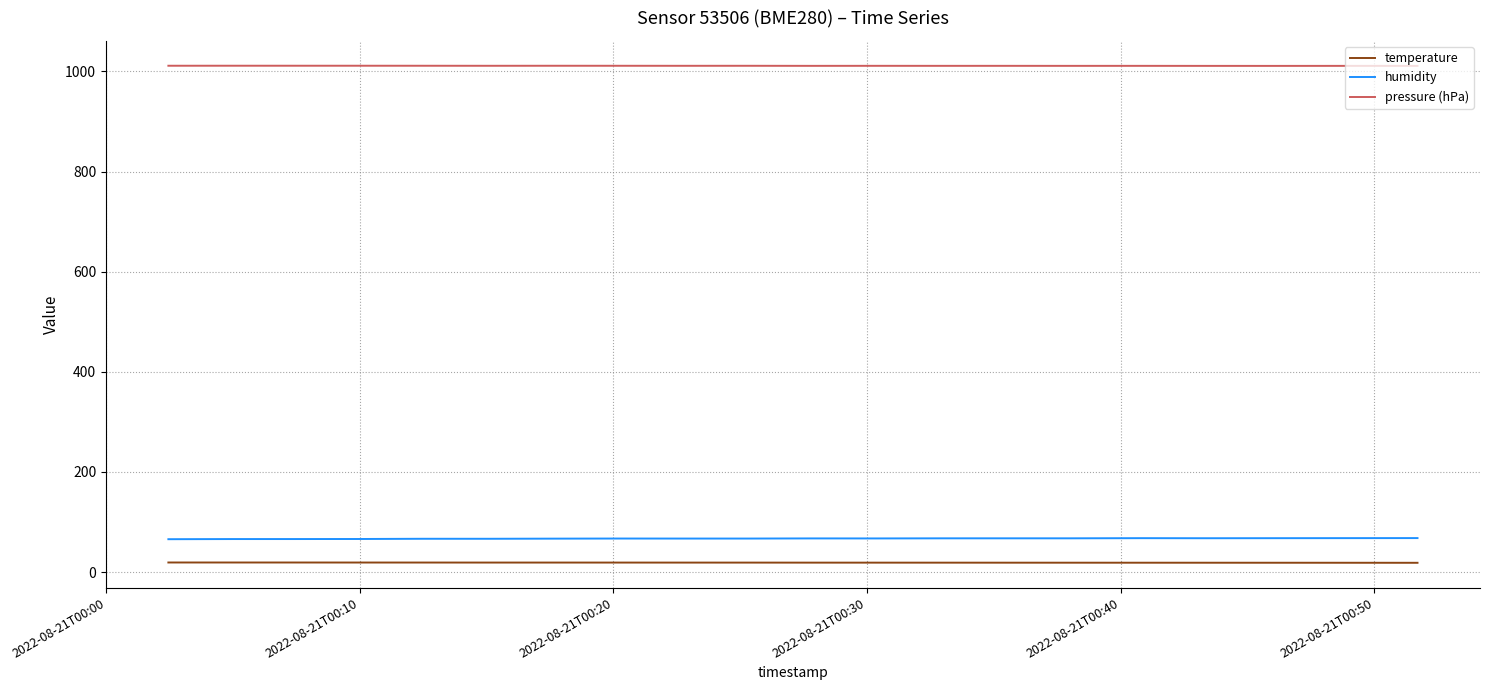

Which series has the largest total across all categories?

pressure (hPa)